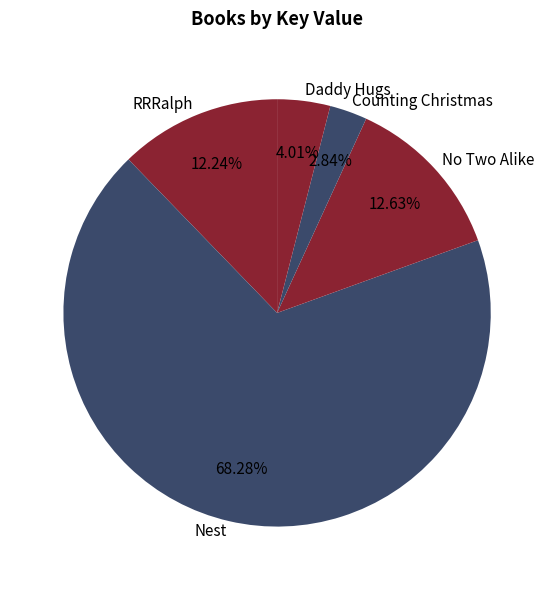

Which category has the smallest portion of the pie?

Counting Christmas